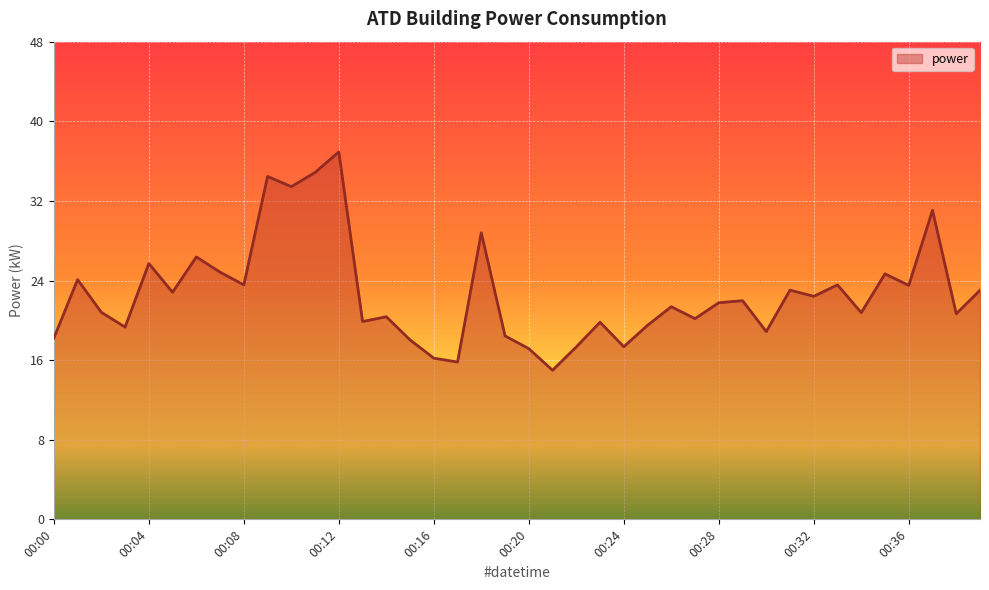

What is the smallest value displayed?

15.0